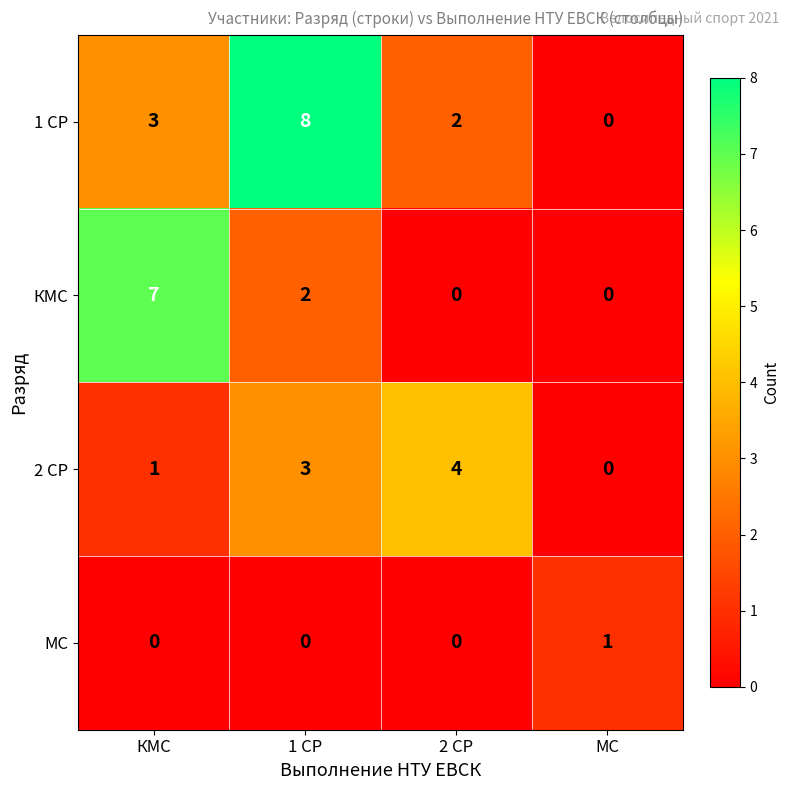

The 1 СР series shows 3 at КМС. True or false?

True